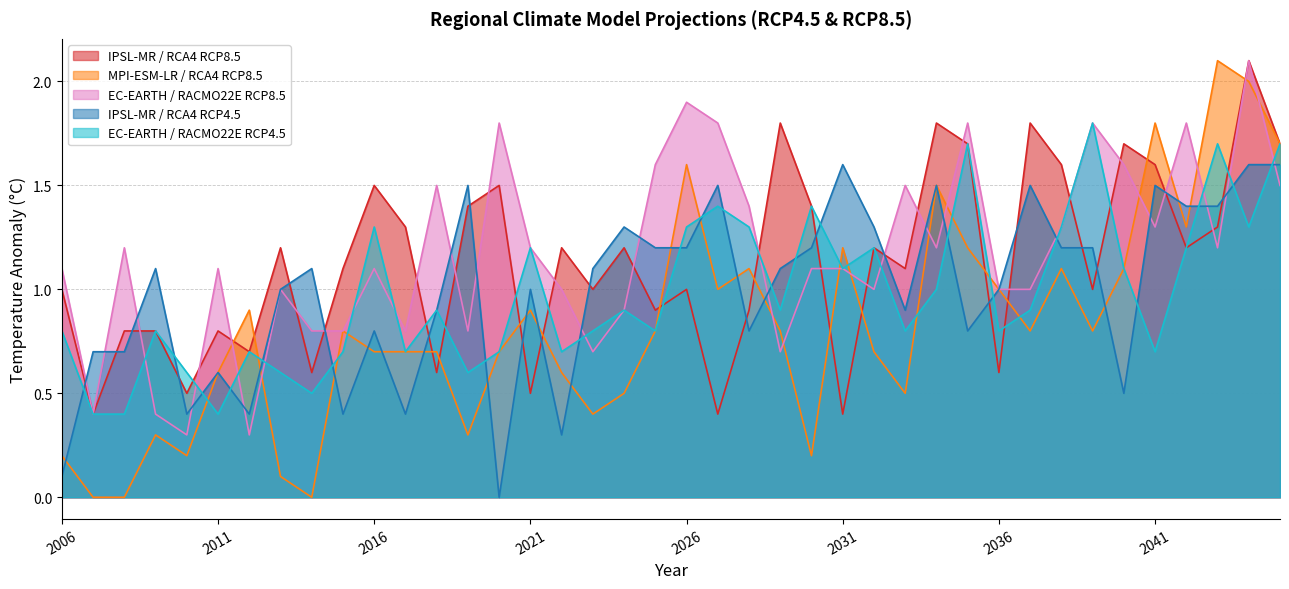

Reading left to right, transcribe all the data shown in this chart.

IPSL-IPSL-CM5A-MR_SMHI-RCA4_RCP85: 1.0	0.4	0.8	0.8	0.5	0.8	0.7	1.2	0.6	1.1	1.5	1.3	0.6	1.4	1.5	0.5	1.2	1.0	1.2	0.9	1.0	0.4	0.9	1.8	1.4	0.4	1.2	1.1	1.8	1.7	0.6	1.8	1.6	1.0	1.7	1.6	1.2	1.3	2.1	1.7
MPI-M-MPI-ESM-LR_SMHI-RCA4_RCP85: 0.2	0.0	0.0	0.3	0.2	0.6	0.9	0.1	0.0	0.8	0.7	0.7	0.7	0.3	0.7	0.9	0.6	0.4	0.5	0.8	1.6	1.0	1.1	0.8	0.2	1.2	0.7	0.5	1.5	1.2	1.0	0.8	1.1	0.8	1.1	1.8	1.3	2.1	2.0	1.7
ICHEC-EC-EARTH_KNMI-RACMO22E_RCP85: 1.1	0.4	1.2	0.4	0.3	1.1	0.3	1.0	0.8	0.8	1.1	0.8	1.5	0.8	1.8	1.2	1.0	0.7	0.9	1.6	1.9	1.8	1.4	0.7	1.1	1.1	1.0	1.5	1.2	1.8	1.0	1.0	1.3	1.8	1.6	1.3	1.8	1.2	2.1	1.5
IPSL-IPSL-CM5A-MR_SMHI-RCA4_RCP45: 0.1	0.7	0.7	1.1	0.4	0.6	0.4	1.0	1.1	0.4	0.8	0.4	0.9	1.5	0.0	1.0	0.3	1.1	1.3	1.2	1.2	1.5	0.8	1.1	1.2	1.6	1.3	0.9	1.5	0.8	1.0	1.5	1.2	1.2	0.5	1.5	1.4	1.4	1.6	1.6
ICHEC-EC-EARTH_KNMI-RACMO22E_RCP45: 0.8	0.4	0.4	0.8	0.6	0.4	0.7	0.6	0.5	0.7	1.3	0.7	0.9	0.6	0.7	1.2	0.7	0.8	0.9	0.8	1.3	1.4	1.3	0.9	1.4	1.1	1.2	0.8	1.0	1.7	0.8	0.9	1.3	1.8	1.1	0.7	1.2	1.7	1.3	1.7